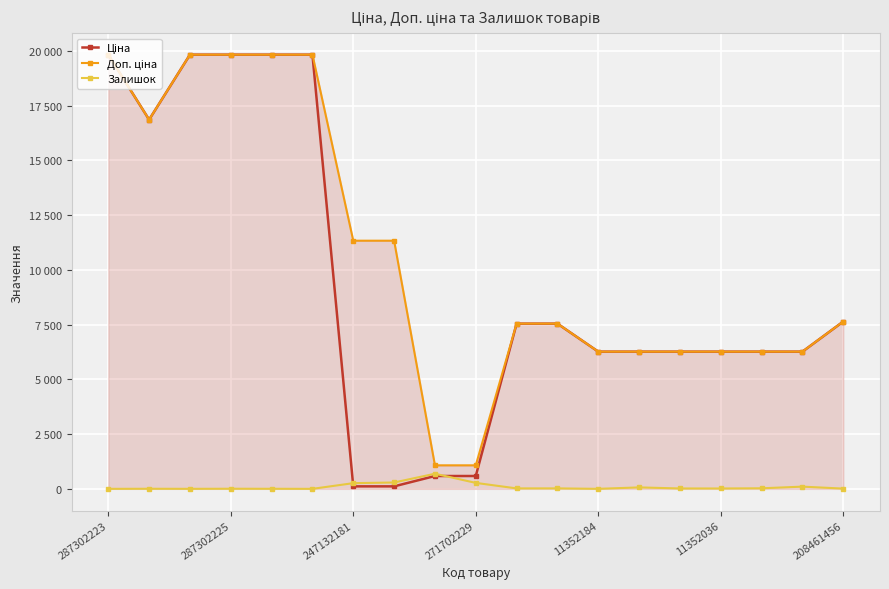

Does the chart have visible grid lines?

Yes